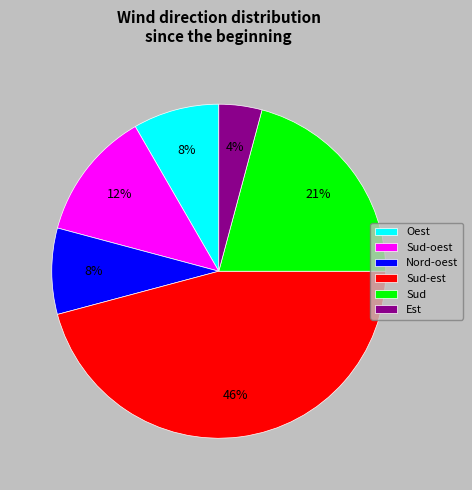

How many slices are in this pie chart?

6